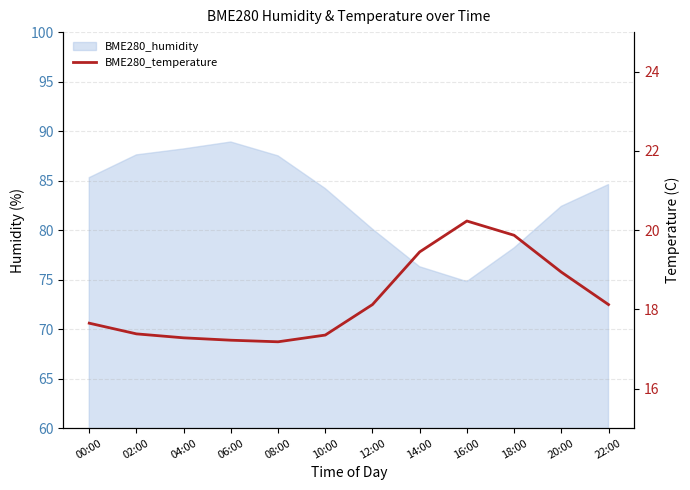

Reading left to right, transcribe all the data shown in this chart.

17.6	17.4	17.3	17.2	17.2	17.4	18.1	19.4	20.2	19.9	18.9	18.1